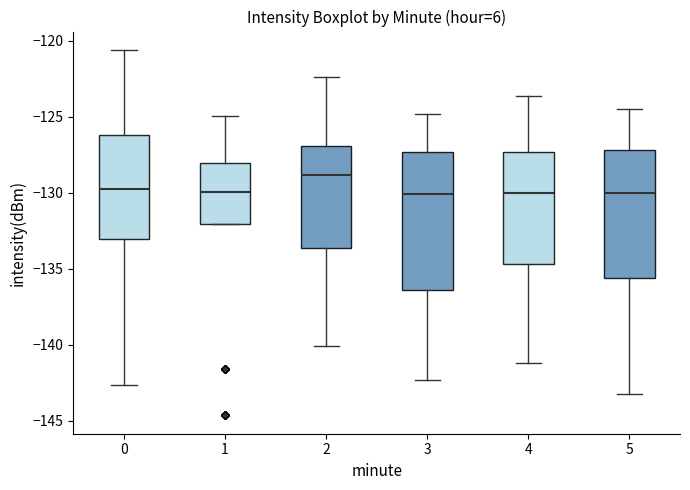

Reading left to right, transcribe this box plot: for each box, give where its median line is, the range the box spans, and where its two whiskers end, as read against the y-axis. The values are not printed on the chart, so give them approximately, as read against the axis.

0: median -130.0, box -133.0 to -126.0, whiskers -142.5 to -120.5
1: median -130.0, box -132.0 to -128.0, whiskers -132.0 to -125.0
2: median -129.0, box -133.5 to -127.0, whiskers -140.0 to -122.5
3: median -130.0, box -136.5 to -127.5, whiskers -142.5 to -125.0
4: median -130.0, box -134.5 to -127.5, whiskers -141.0 to -123.5
5: median -130.0, box -135.5 to -127.0, whiskers -143.0 to -124.5